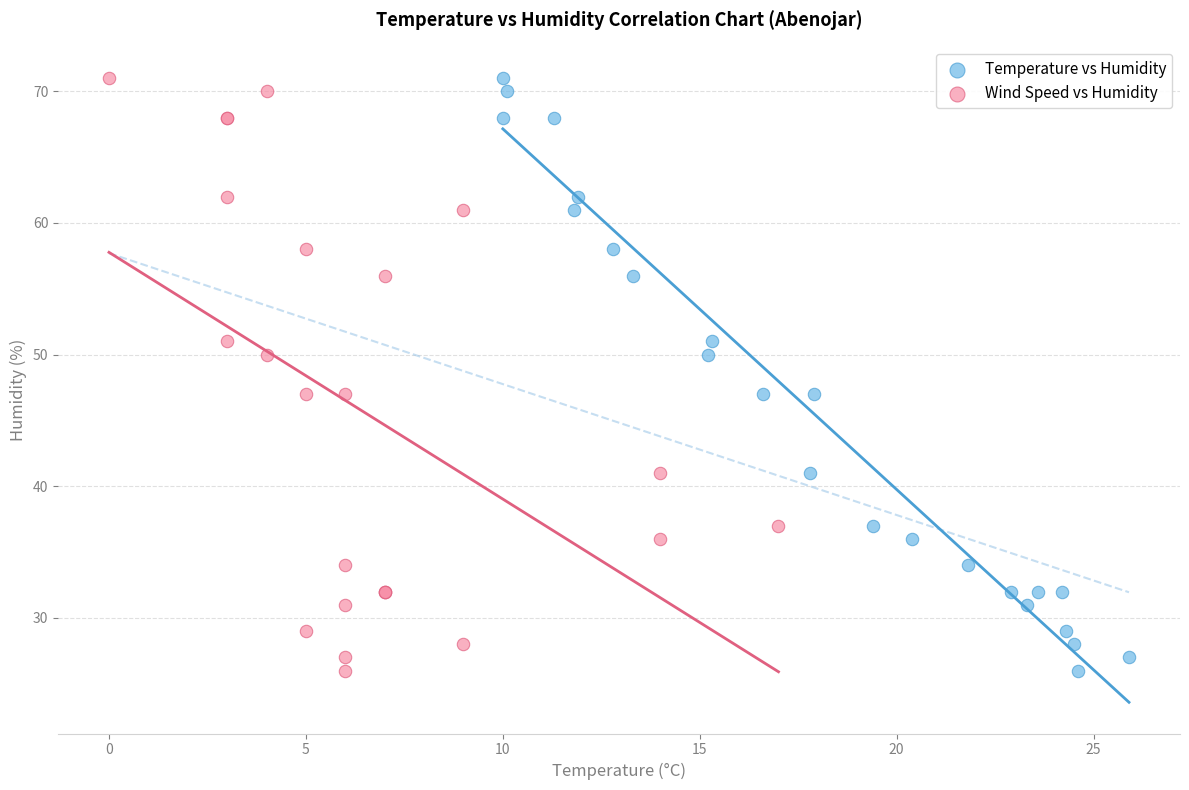

What are all the series names shown in the legend?

Temperature vs Humidity, Wind Speed vs Humidity